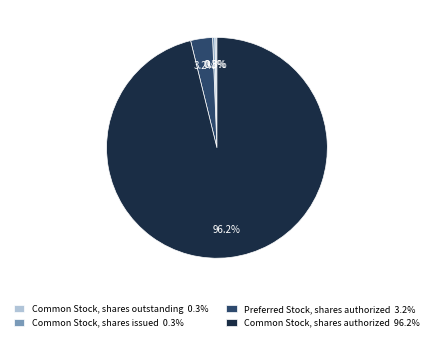

Which category has the biggest portion of the pie?

Common Stock, shares authorized